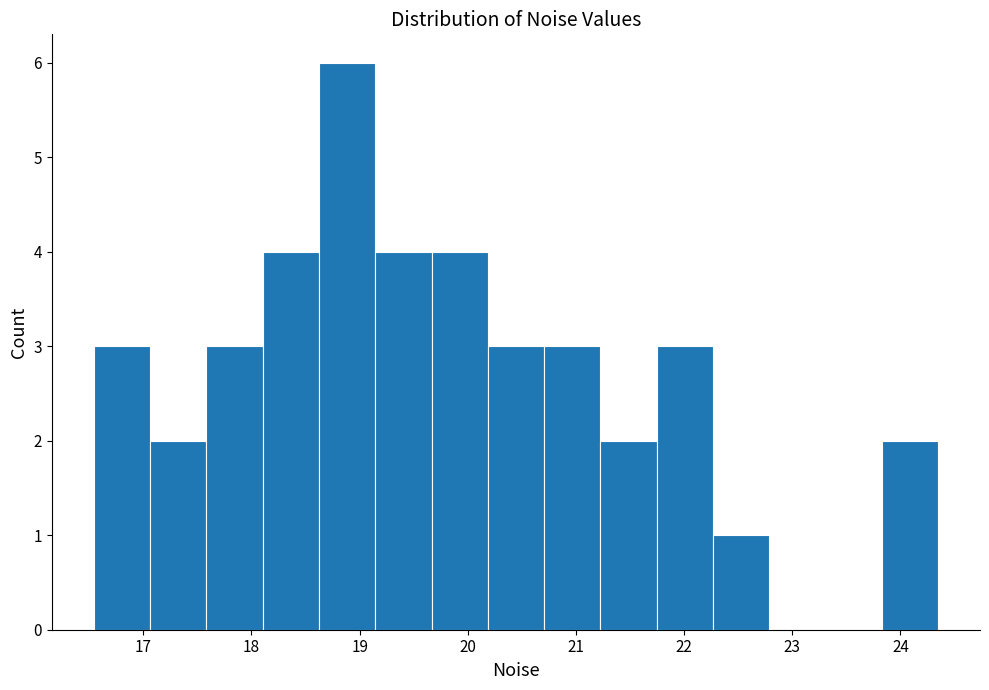

What is the height of the bar covering 23.8 to 24.3 on the x-axis? Neither the bar edges nor the heights are printed on the chart, so give them approximately, as read against the axes.

2